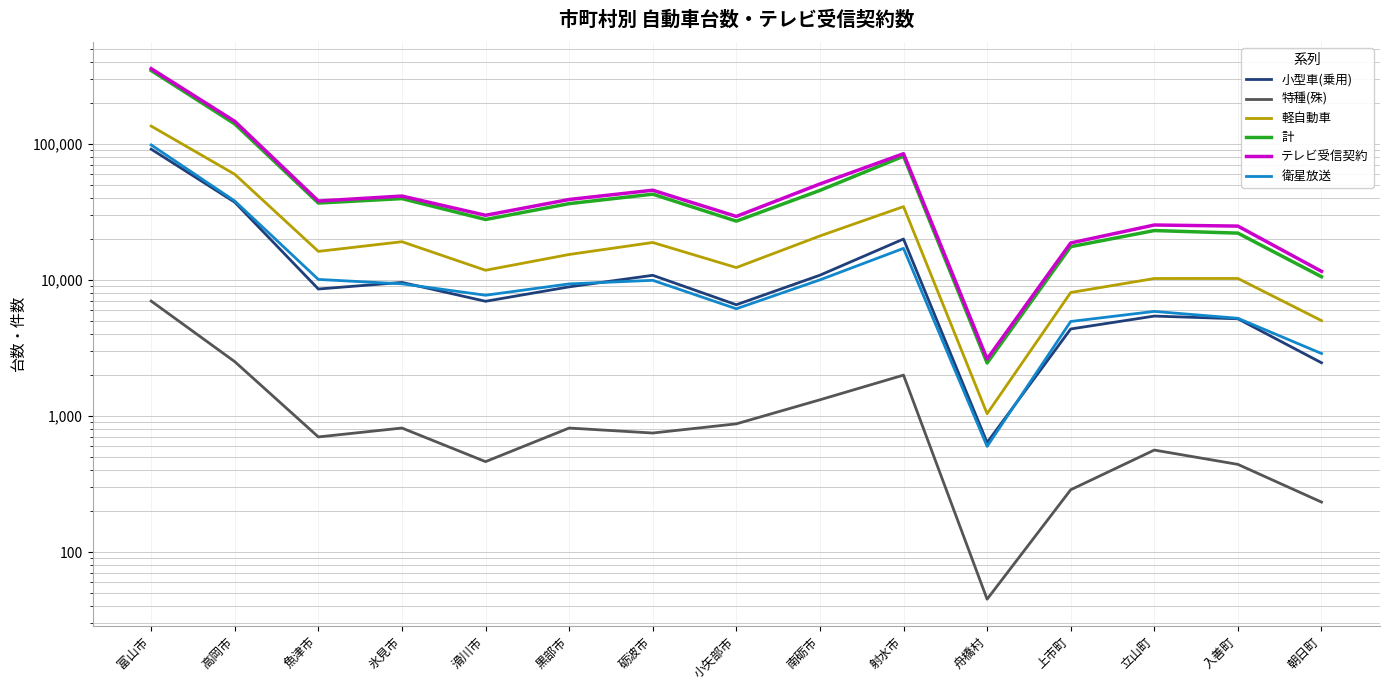

At which category does 衛星放送 reach its first local valley?

滑川市